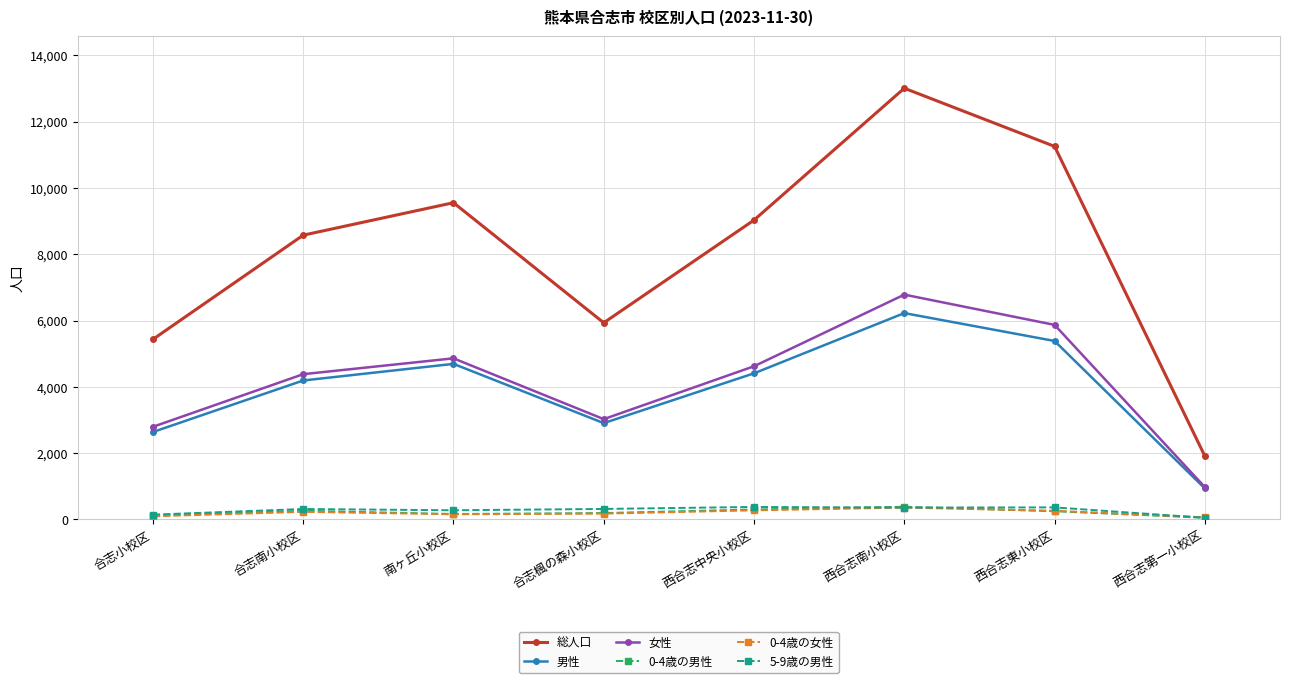

What are all the series names shown in the legend?

総人口, 男性, 女性, 0-4歳の男性, 0-4歳の女性, 5-9歳の男性